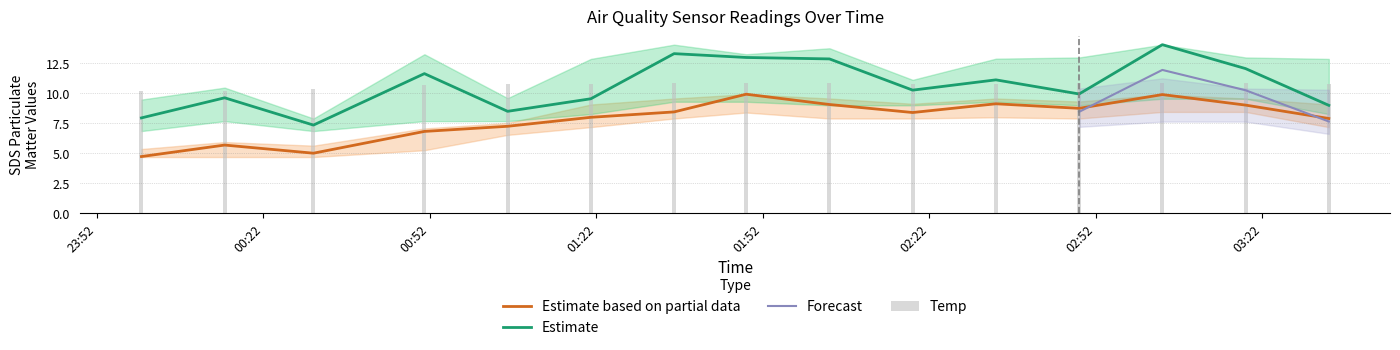

What is the lowest value of the Estimate based on partial data series?

4.7